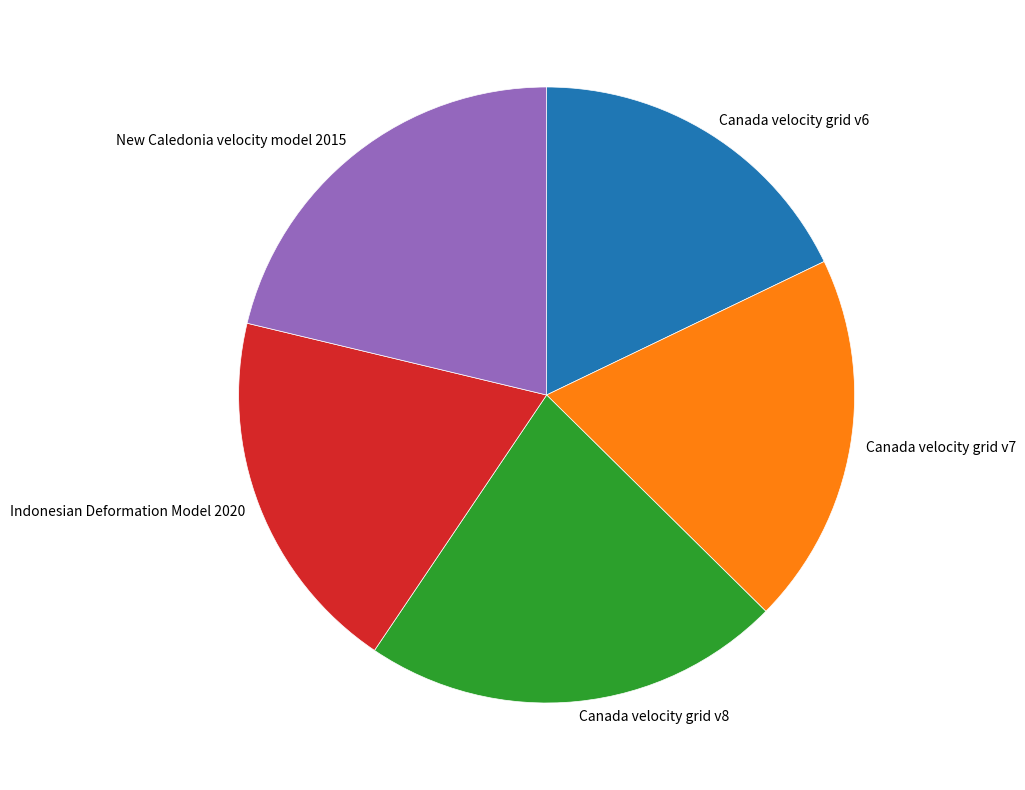

Does Canada velocity grid v6 represent more than half of the total?

No